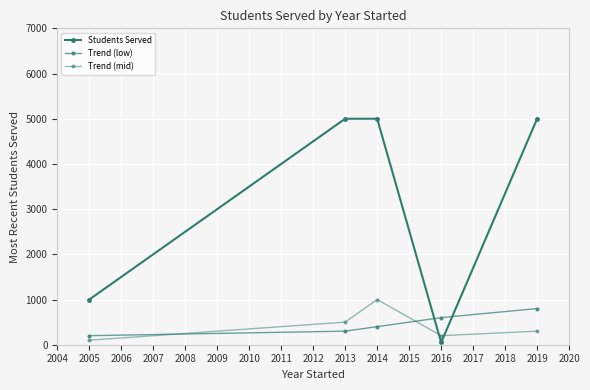

How many data points does each series have?

5